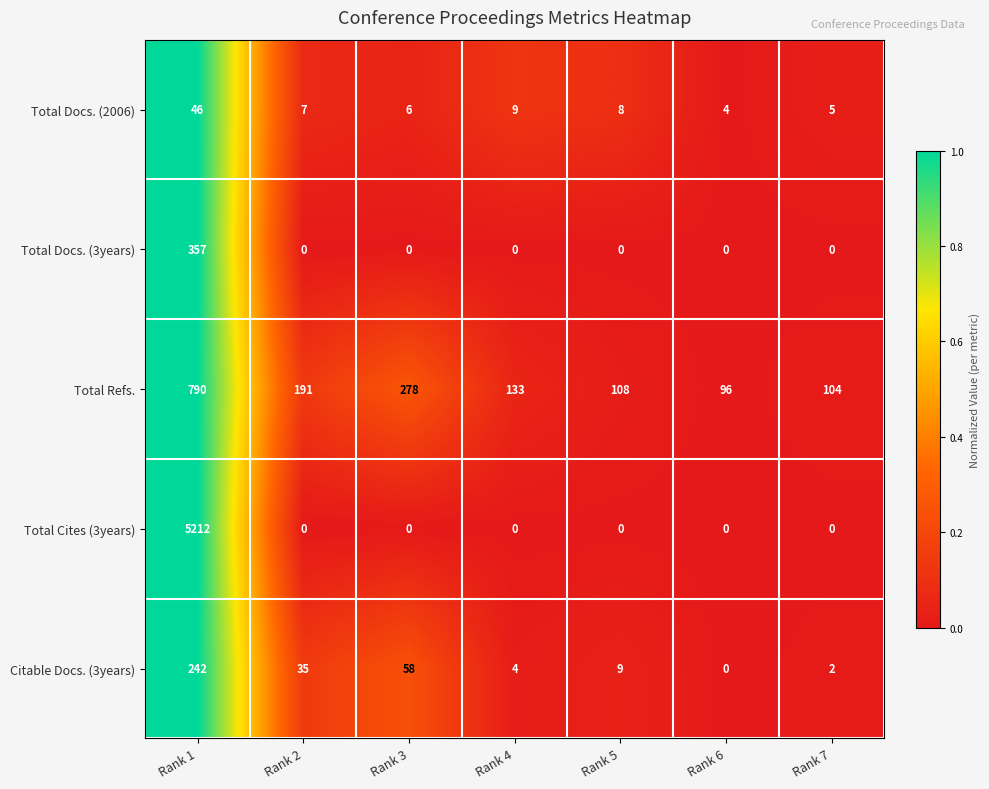

At which label is Total Docs. (2006) closest to 25?

Rank 4